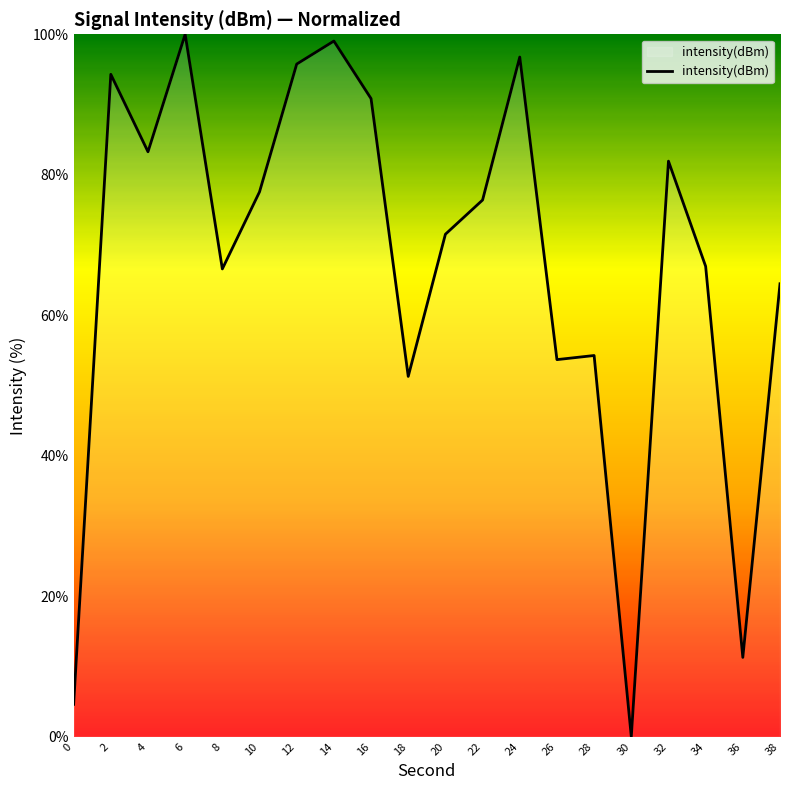

At which category does the chart reach its peak across all series?

6